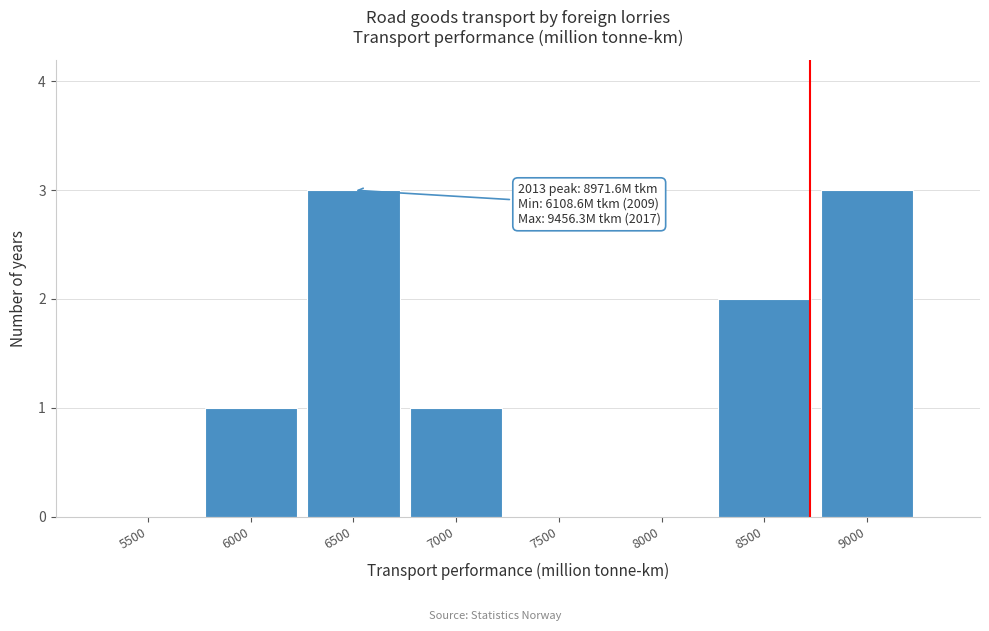

Reading left to right, extract all data points from this chart.

5500=0	6000=1	6500=3	7000=1	7500=0	8000=0	8500=2	9000=3